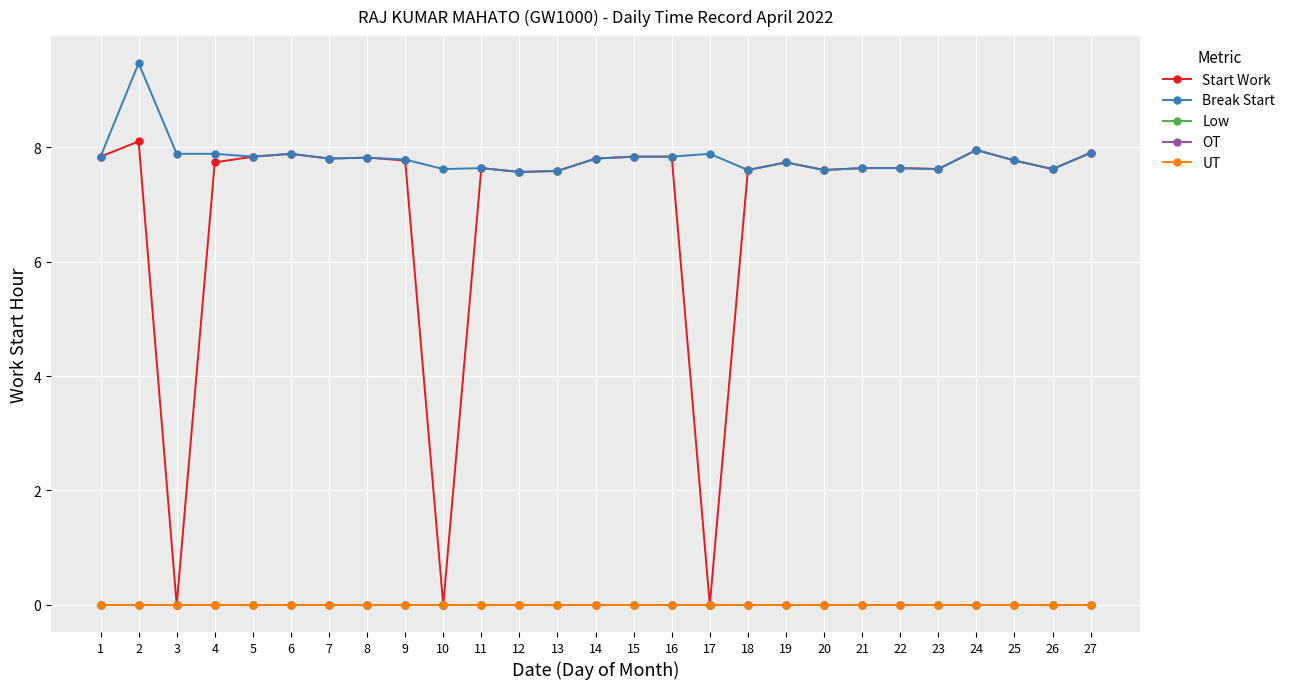

Is the value of Break Start at 14 greater than the value of OT at 3?

Yes